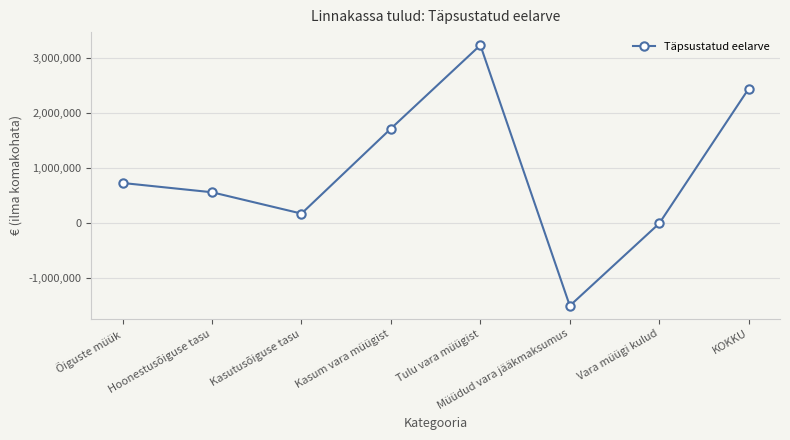

Reading left to right, what are all the values shown in this chart?

Õiguste müük=724511	Hoonestusõiguse tasu=556016	Kasutusõiguse tasu=168495	Kasum vara müügist=1712068	Tulu vara müügist=3227000	Müüdud vara jääkmaksumus=-1504932	Vara müügi kulud=-10000	KOKKU=2436579